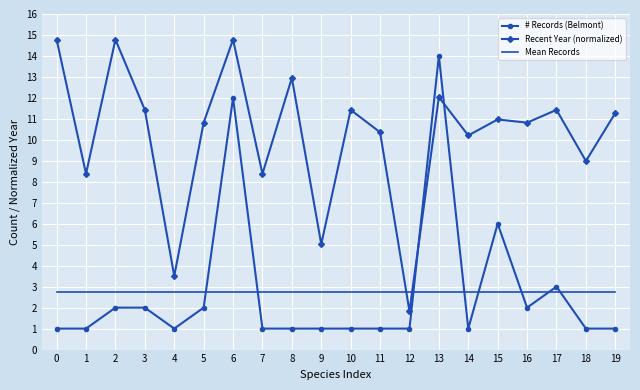

Is it true that Recent Year (normalized) equals 16.5 at 11?

False